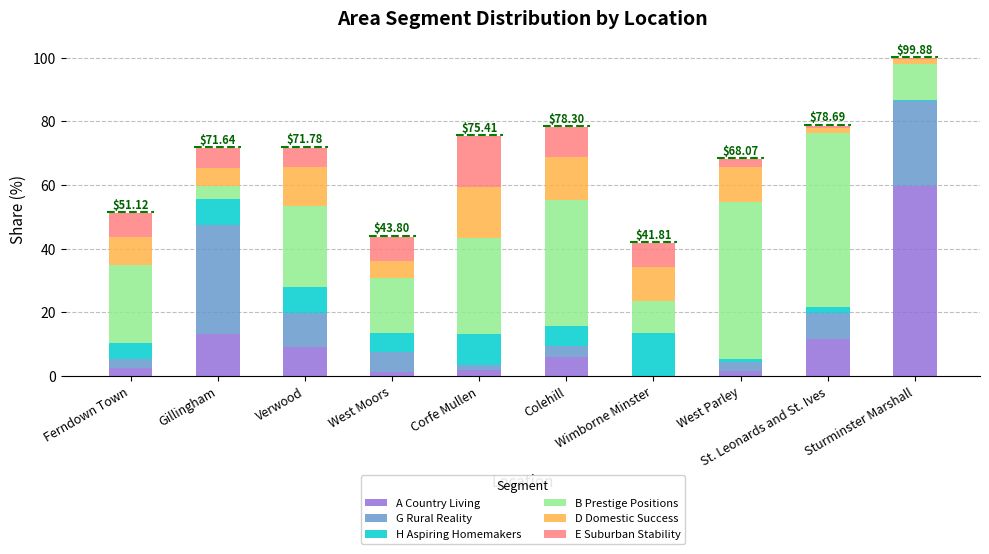

Which category has the highest value in the A Country Living series?

Sturminster Marshall